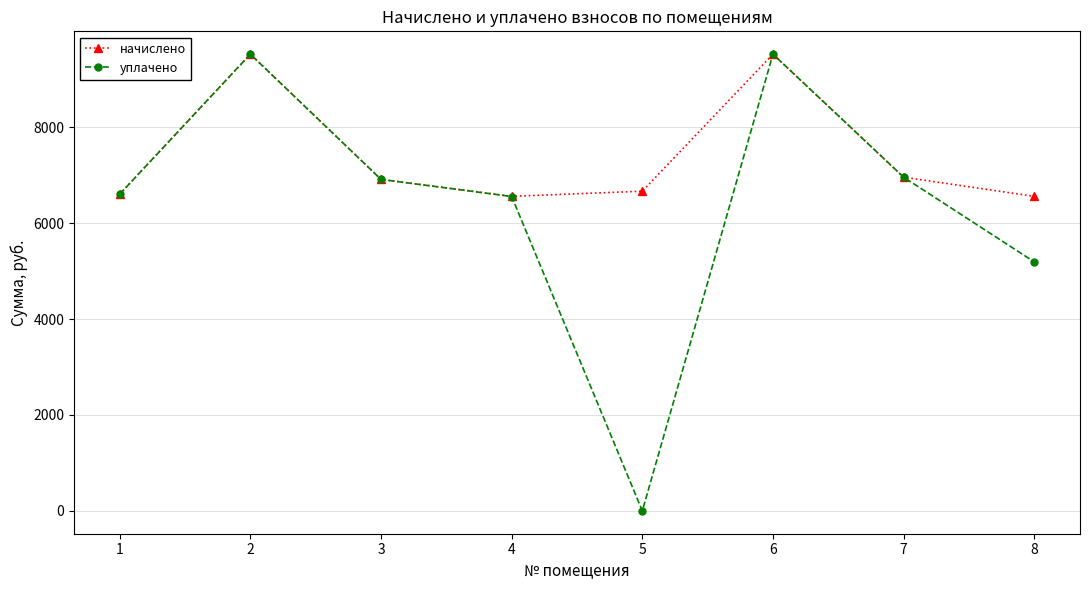

Between 4 and 6, which series saw the biggest shift?

уплачено